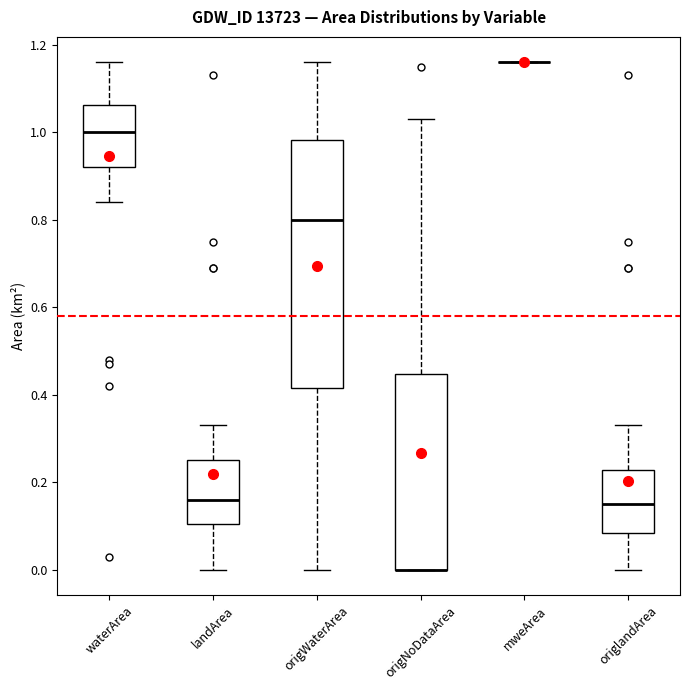

Reading left to right, transcribe this box plot: for each box, give where its median line is, the range the box spans, and where its two whiskers end, as read against the y-axis. The values are not printed on the chart, so give them approximately, as read against the axis.

waterArea: median 1.00, box 0.92 to 1.06, whiskers 0.84 to 1.16
landArea: median 0.16, box 0.10 to 0.26, whiskers 0.00 to 0.34
origWaterArea: median 0.80, box 0.42 to 0.98, whiskers 0.00 to 1.16
origNoDataArea: median 0.00 (drawn on the box's lower edge), box 0.00 to 0.44, whiskers 0.00 to 1.04
mweArea: box collapsed to a line at 1.16, whiskers 1.16 to 1.16
origlandArea: median 0.16, box 0.08 to 0.22, whiskers 0.00 to 0.34